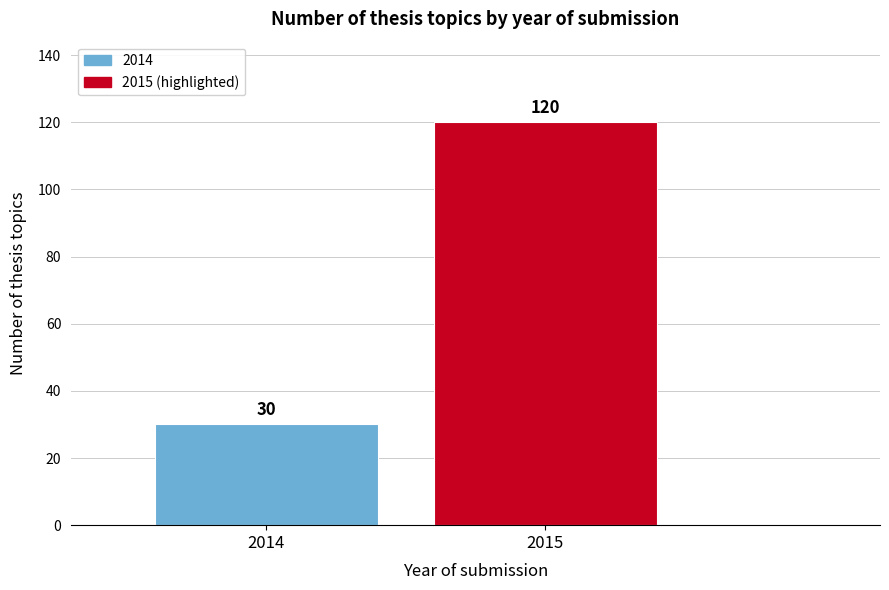

Reading left to right, what are all the values shown in this chart?

2014=30	2015=120